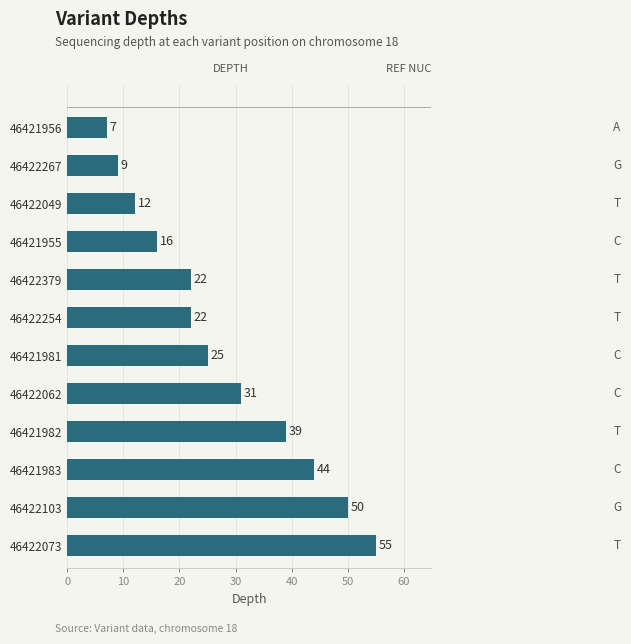

What is the change in value from 46421981 to 46422379?

-3